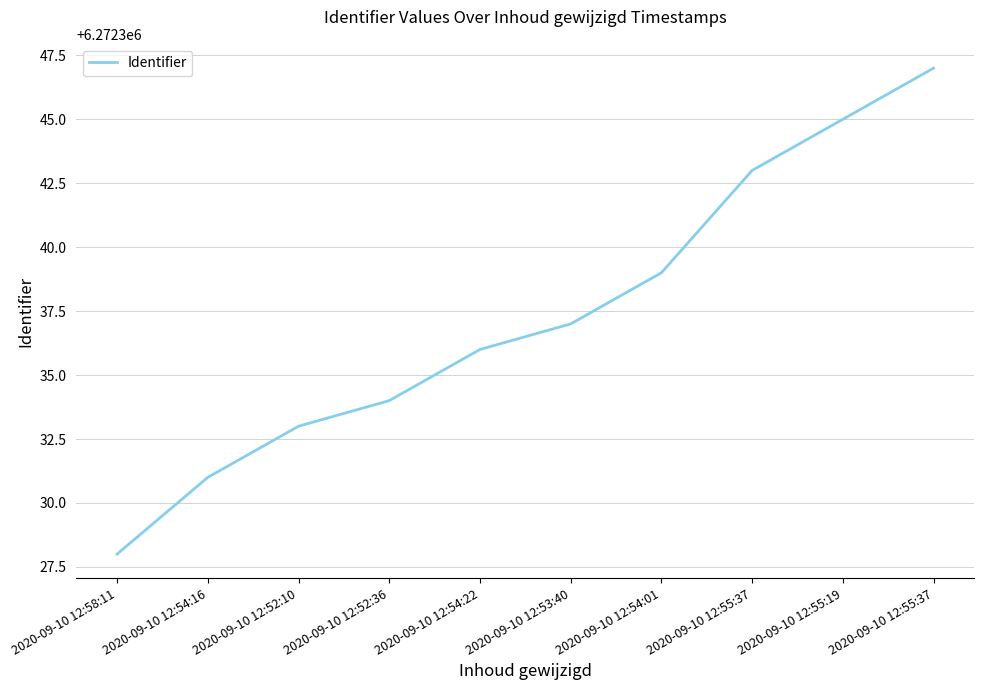

True or false: the data has more than 2 interior local peaks.

False